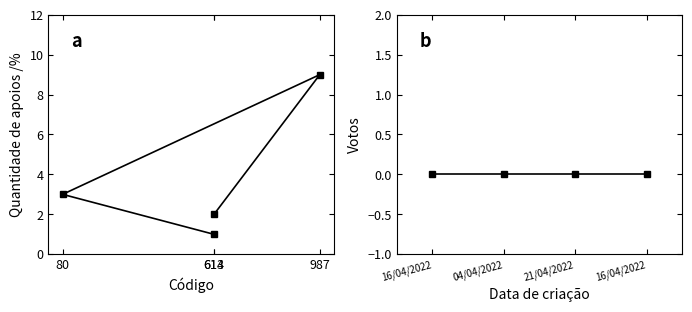

Which category has the lowest value across all series?

613